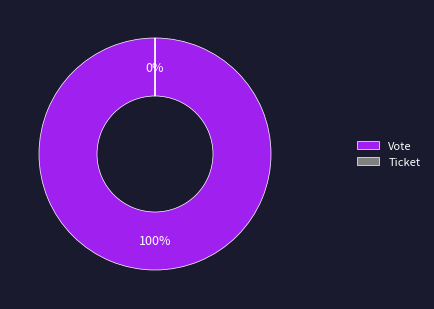

Is it true that Vote is 100% of the pie?

True